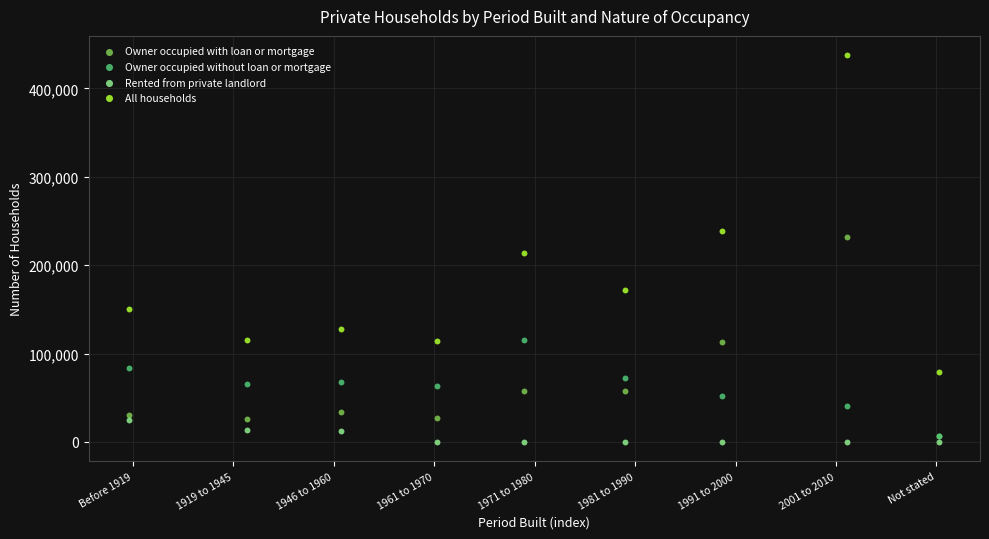

Which series reaches the maximum Y coordinate?

All households